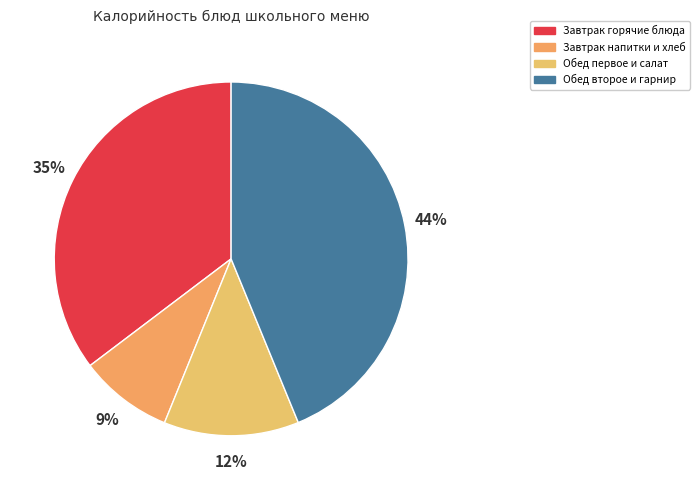

Which category has the biggest portion of the pie?

Обед второе и гарнир